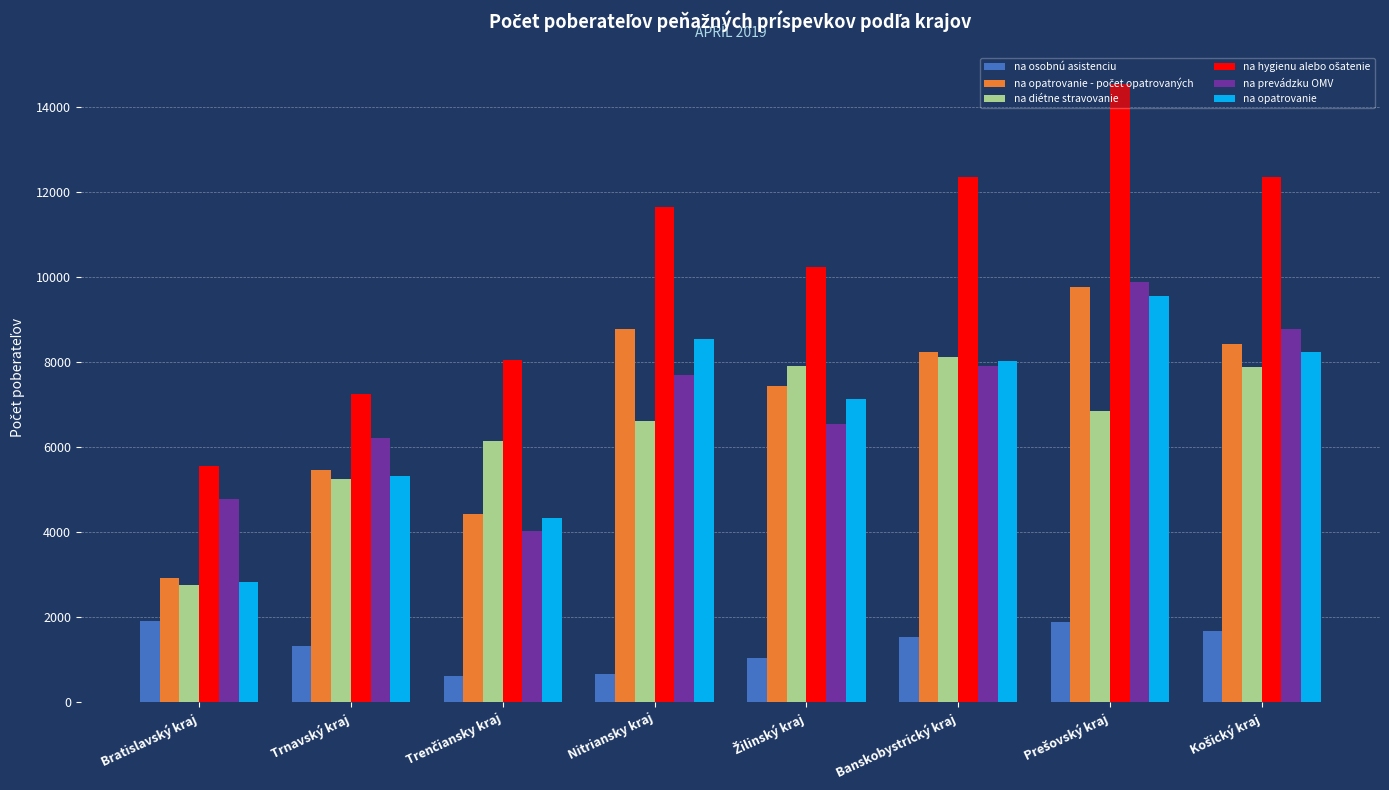

The na prevádzku OMV series shows 7890 at Banskobystrický kraj. True or false?

True